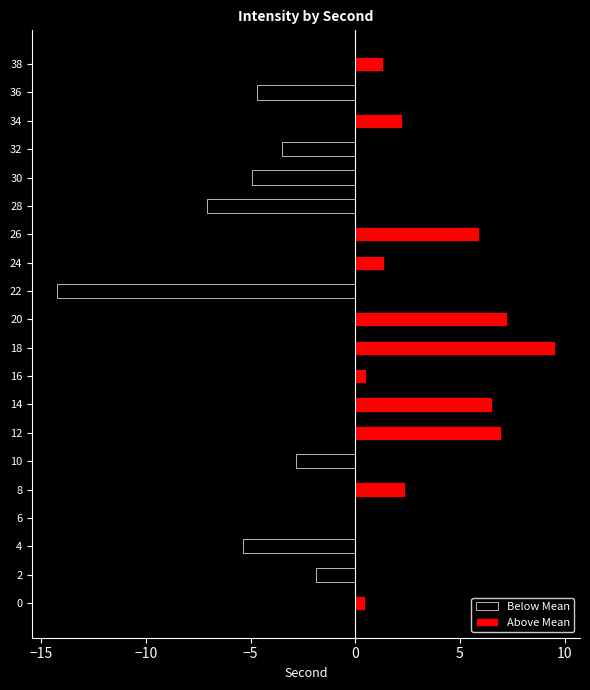

What is the minimum value shown in the chart?

-14.2